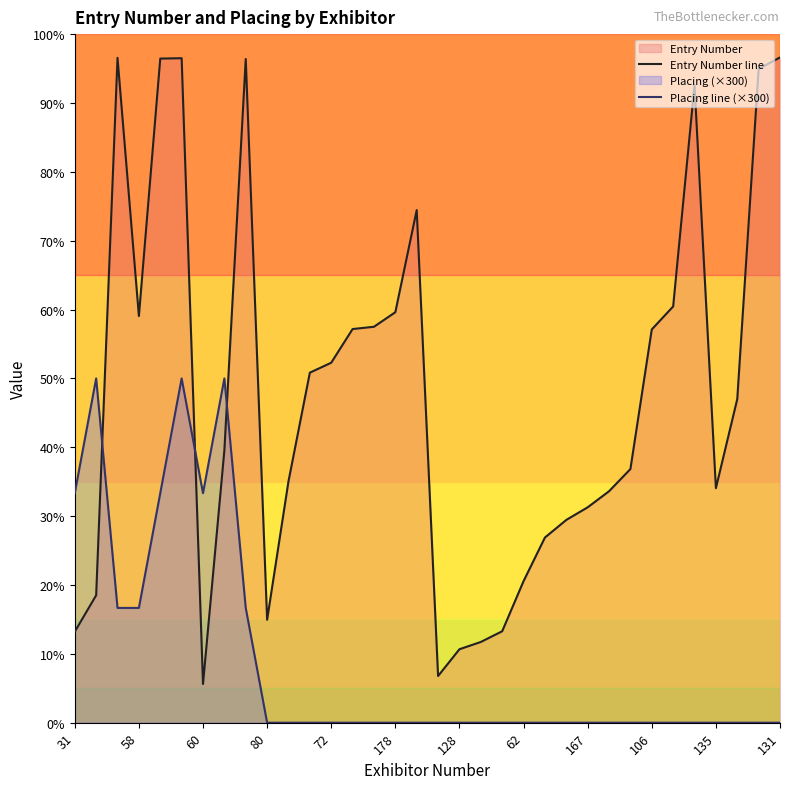

At which category does the chart reach its peak across all series?

131